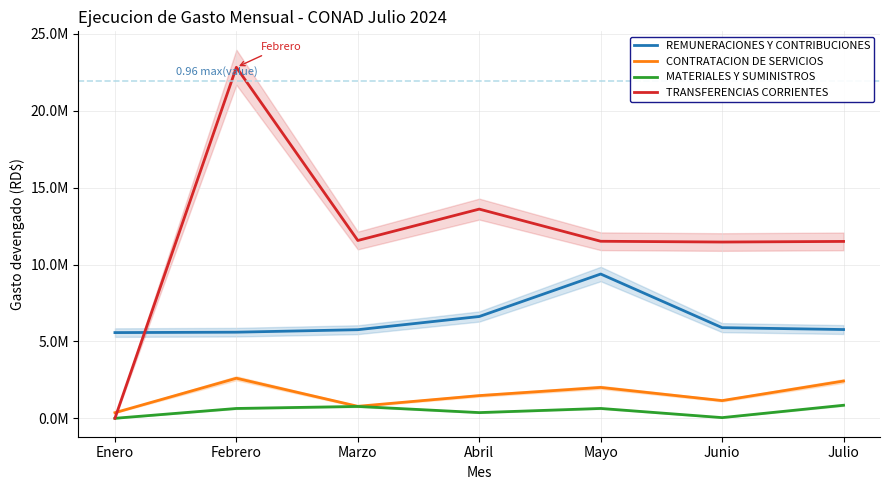

What is the highest value of the CONTRATACION DE SERVICIOS series?

2605271.5